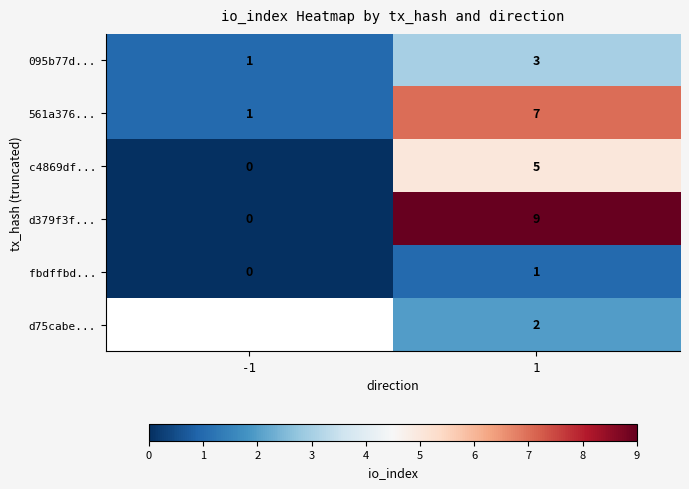

What is the difference between the 561a376... values at -1 and 1?

6